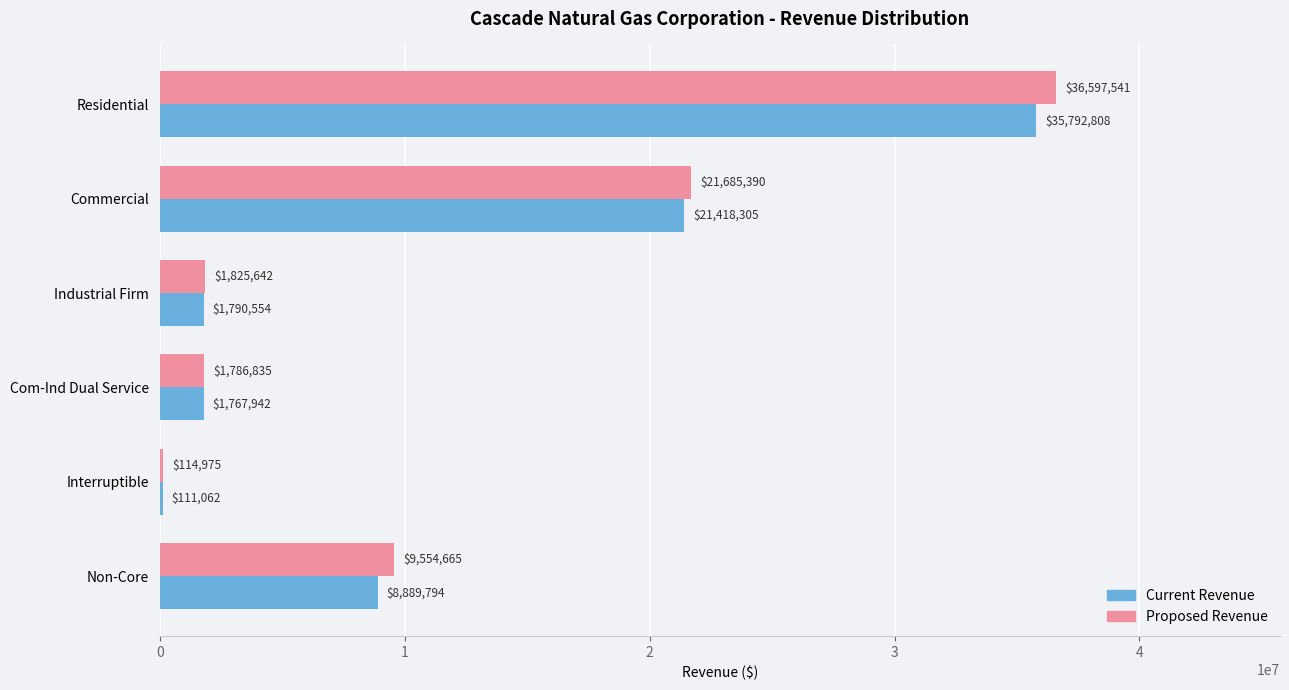

What is the average value of the Current Revenue series?

11628410.8